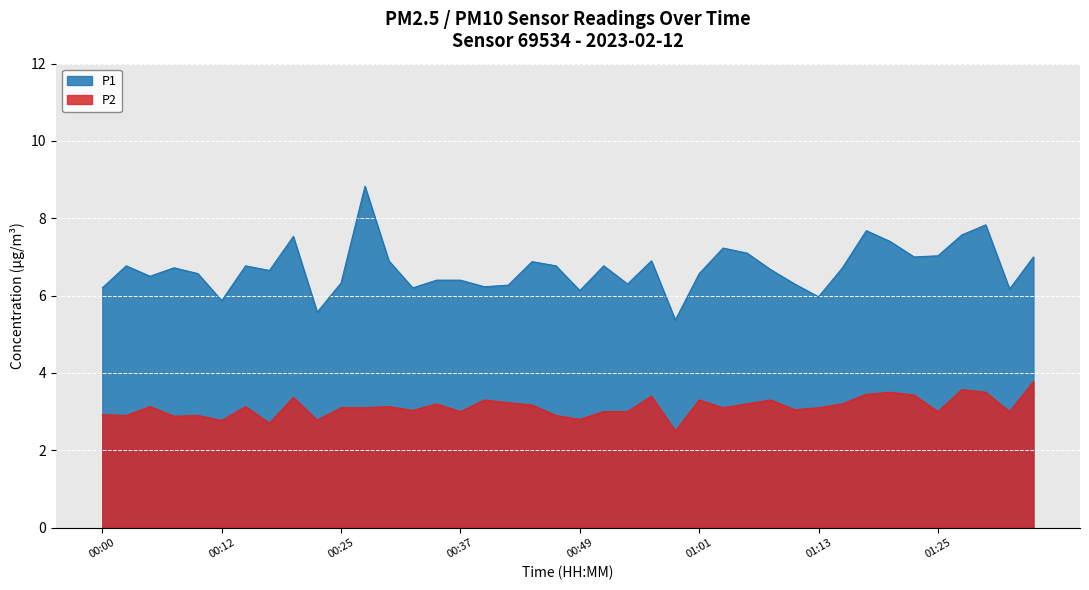

What are all the series names shown in the legend?

P1, P2